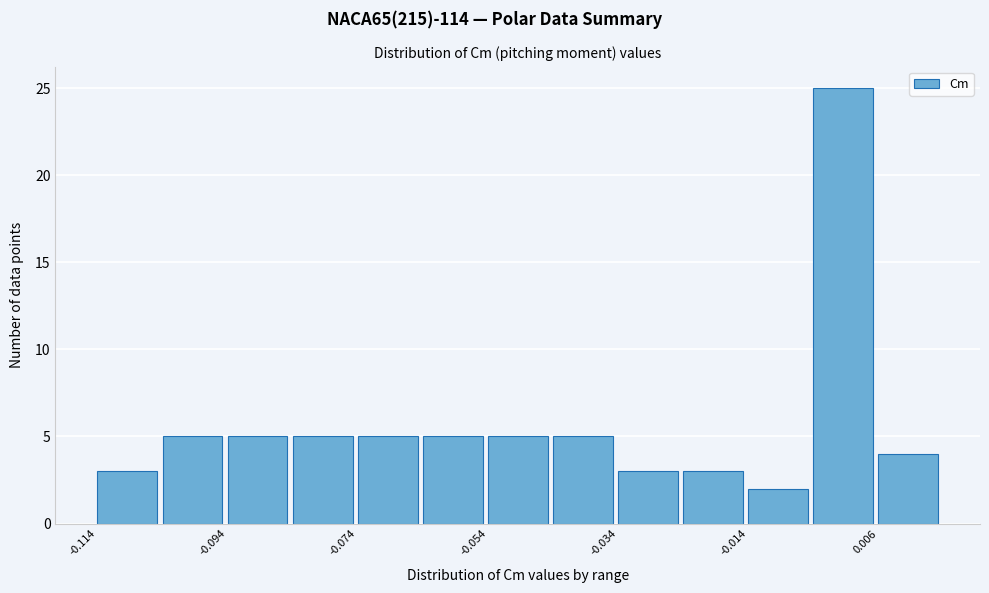

Reading left to right, transcribe this chart: for each bar, give the range it covers on the x-axis and its height. The values are not printed on the chart, so give them approximately, as read against the axis.

-0.114 to -0.104: 3
-0.104 to -0.094: 5
-0.094 to -0.084: 5
-0.084 to -0.074: 5
-0.074 to -0.064: 5
-0.064 to -0.054: 5
-0.054 to -0.044: 5
-0.044 to -0.034: 5
-0.034 to -0.024: 3
-0.024 to -0.014: 3
-0.014 to -0.004: 2
-0.004 to 0.006: 25
0.006 to 0.016: 4